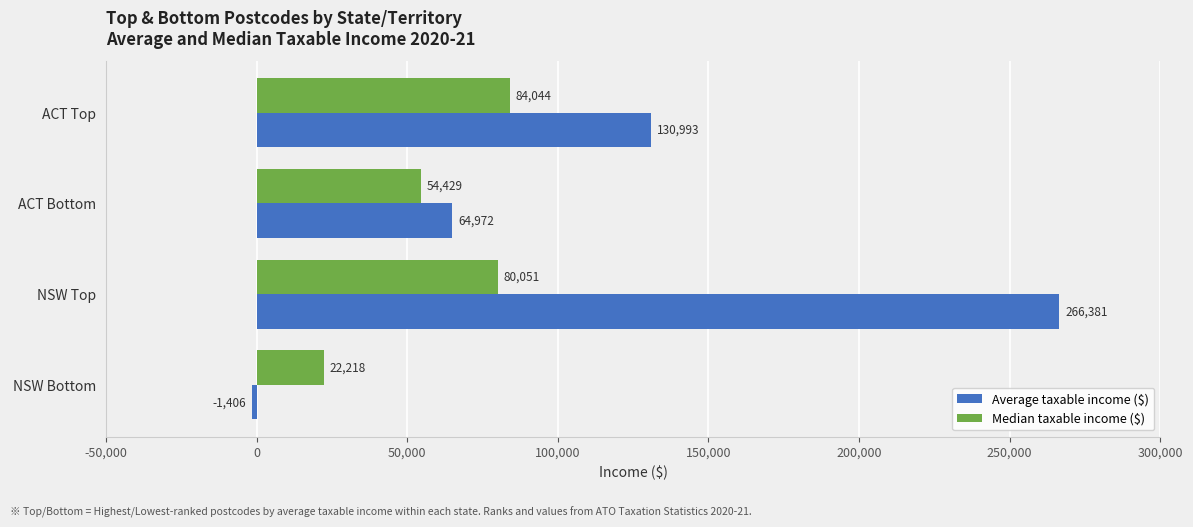

At which label does Average taxable income ($) reach its peak?

NSW Top